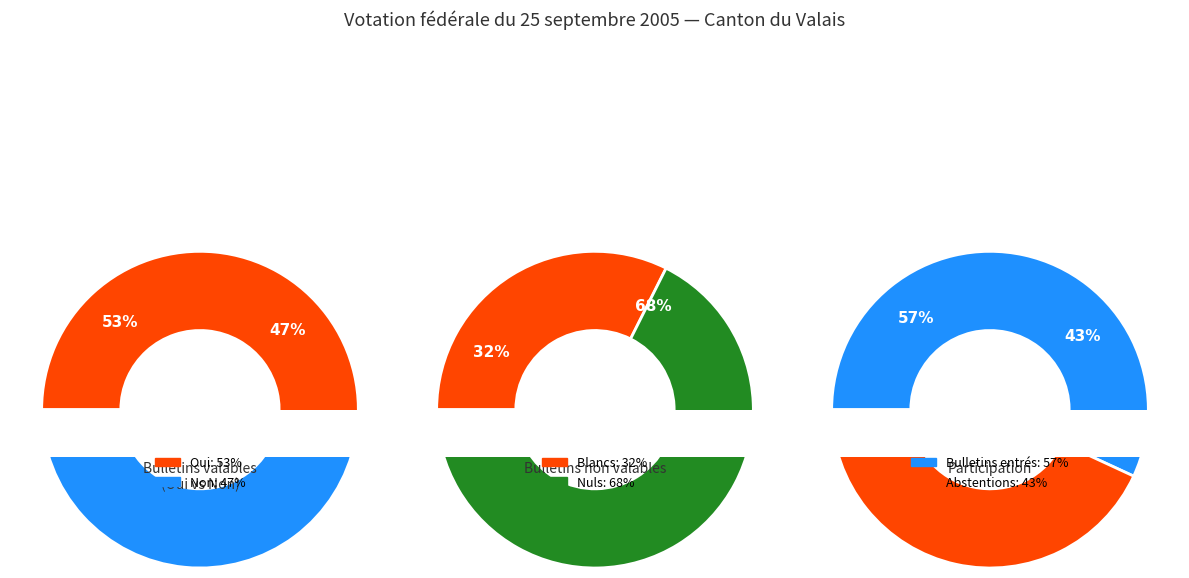

Which category accounts for the majority?

Oui